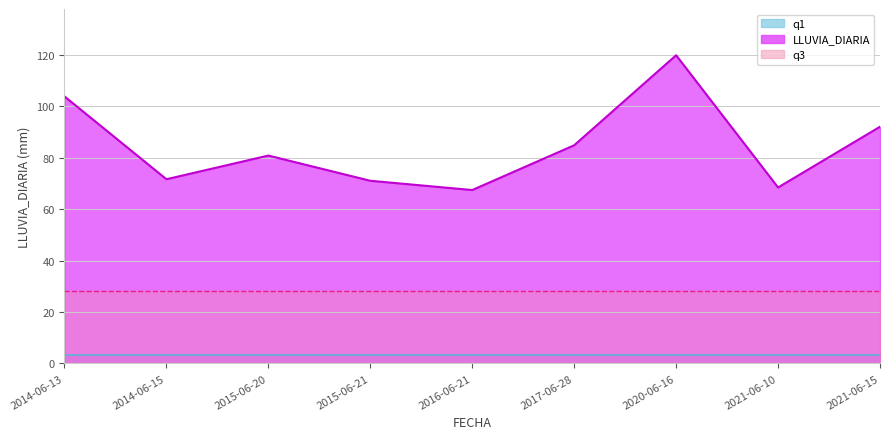

What is the value of the q3 point at the 7th from the left?

28.2